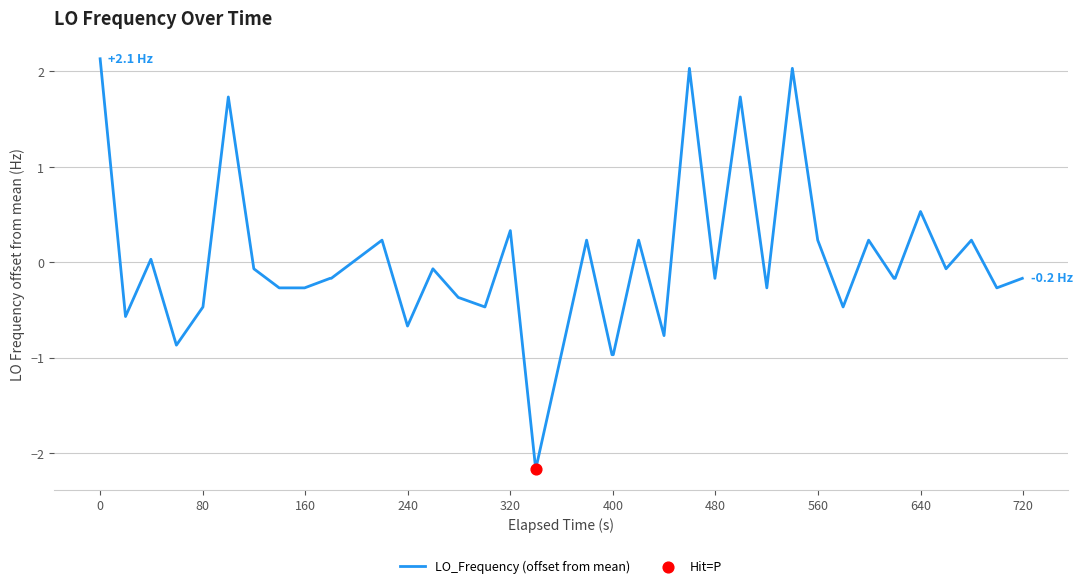

What is the greatest value displayed?

2.1